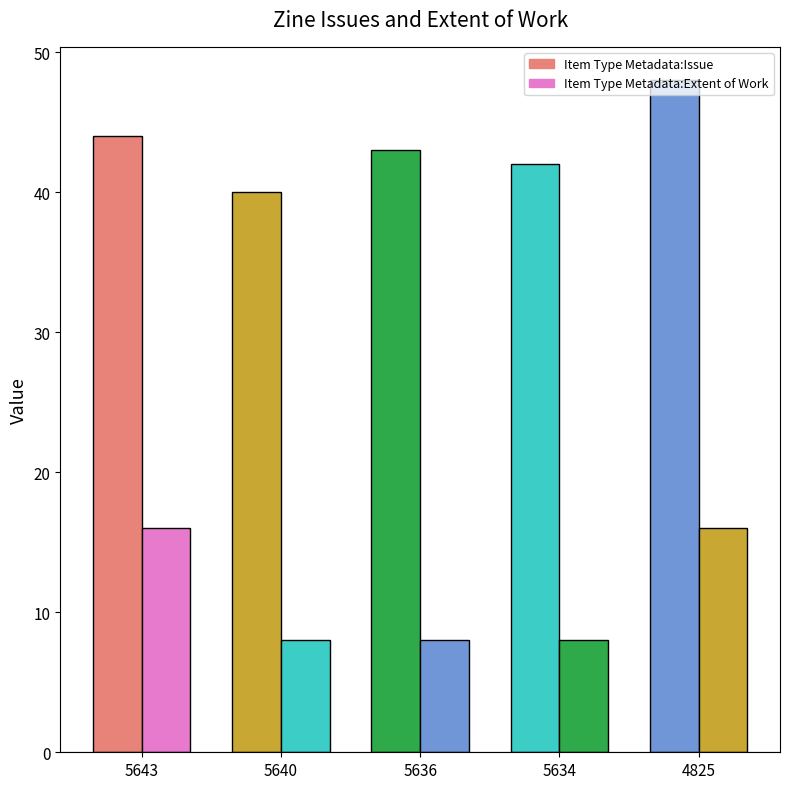

At which label does Item Type Metadata:Issue first exceed 43?

5643